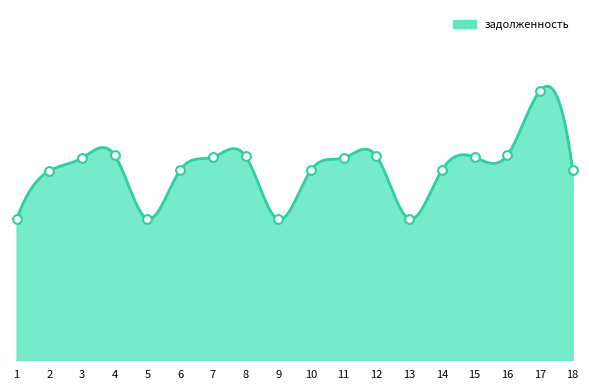

Which has a higher value, 8 or 12?

8